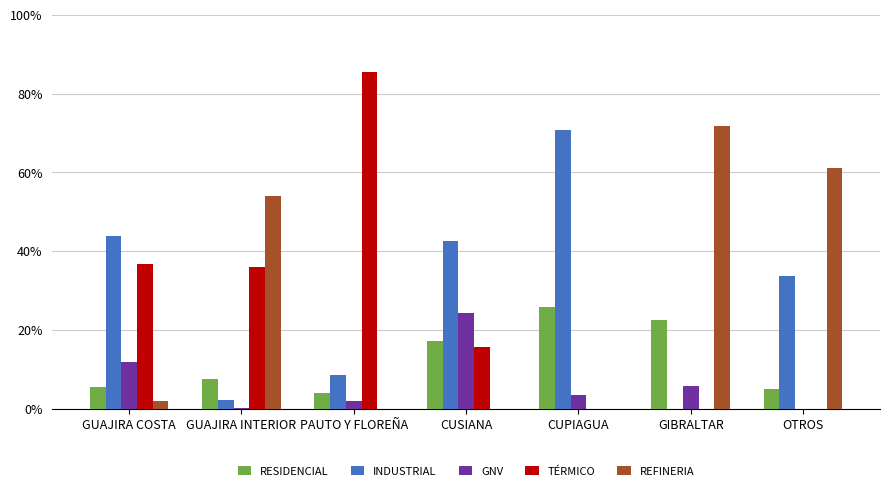

At which category does the chart reach its peak across all series?

PAUTO Y FLOREÑA